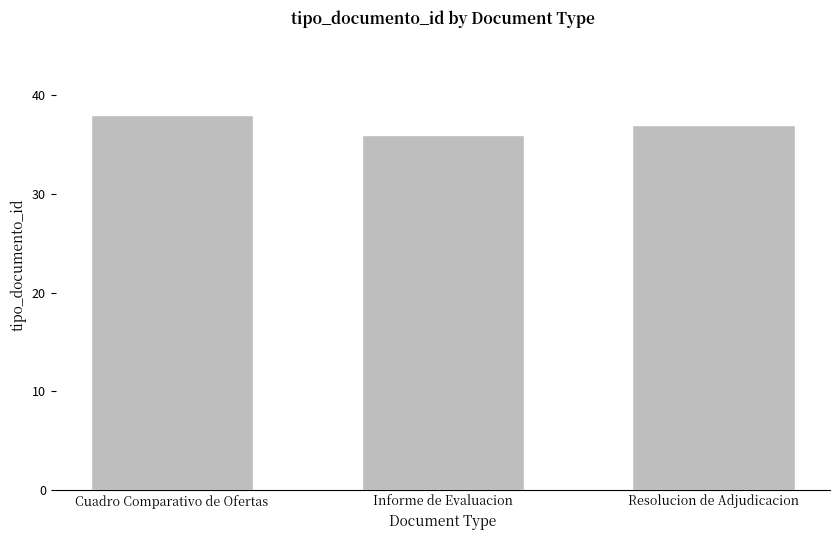

What is the average value?

37